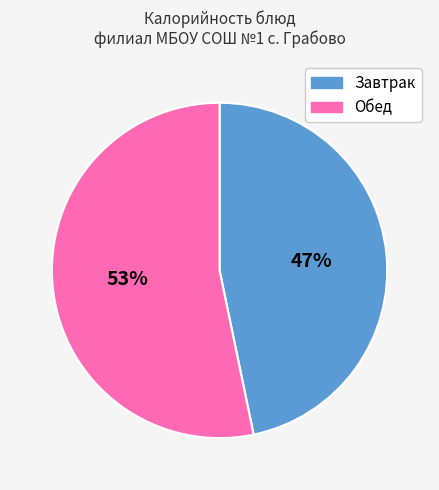

Is there a majority slice in this chart?

Yes